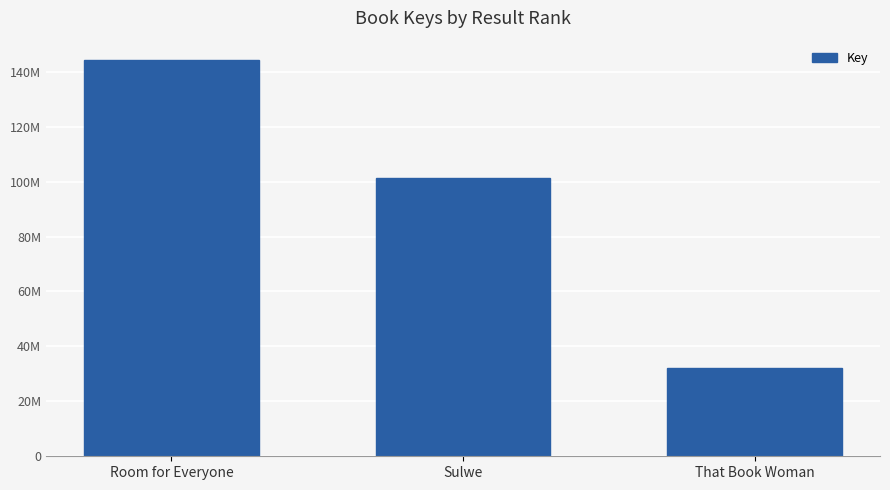

True or false: the data shows 32306987 at That Book Woman.

True